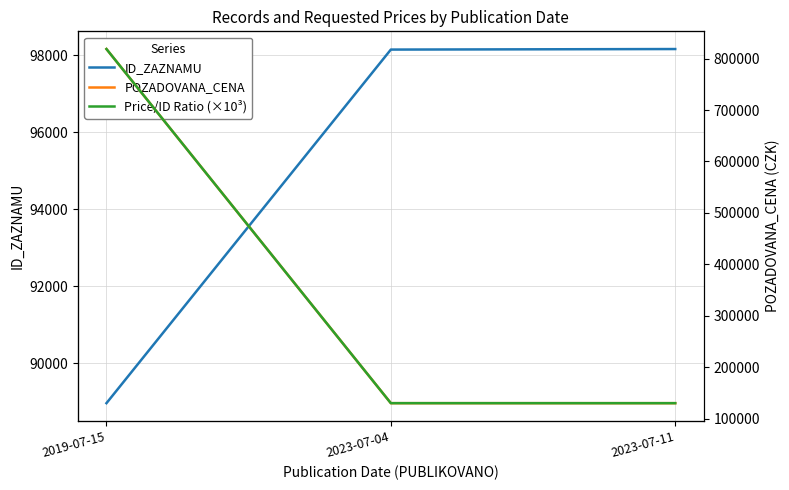

Which has a higher value, 2023-07-11 or 2019-07-15?

2023-07-11